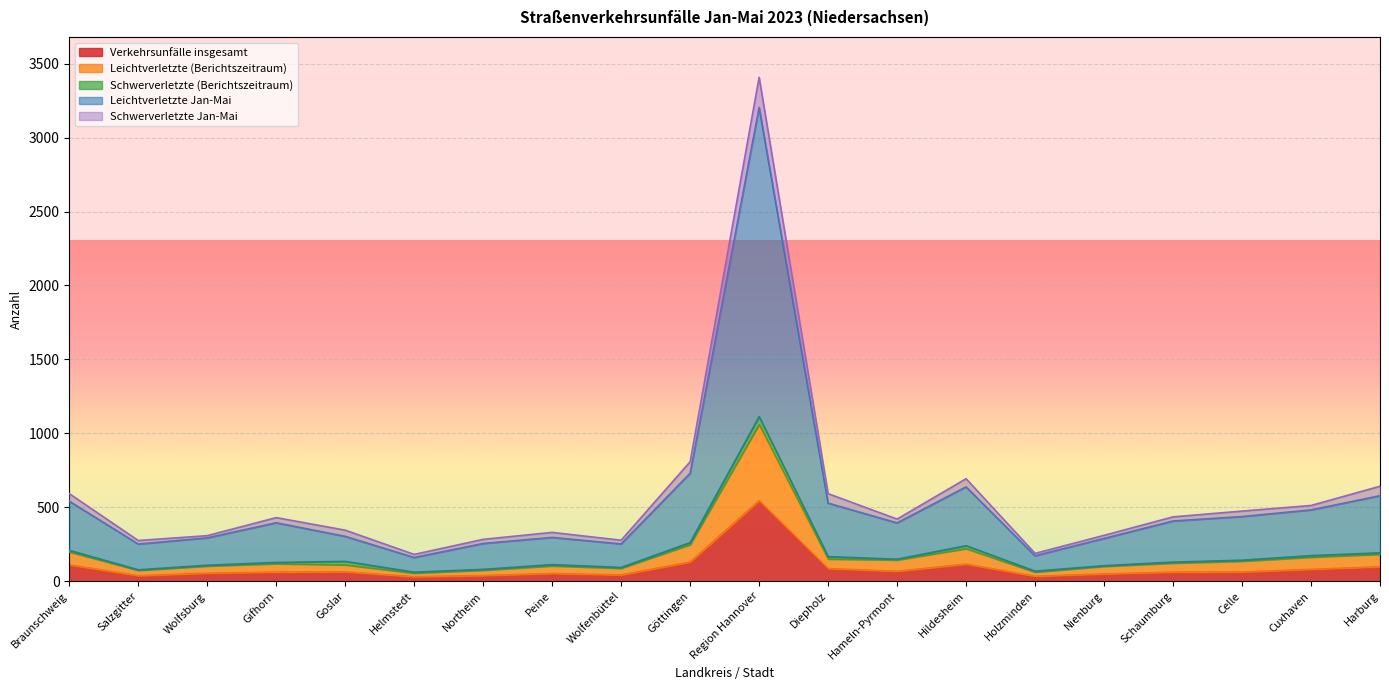

True or false: Leichtverletzte Jan-Mai and Verkehrsunfälle insgesamt cross at least once.

False